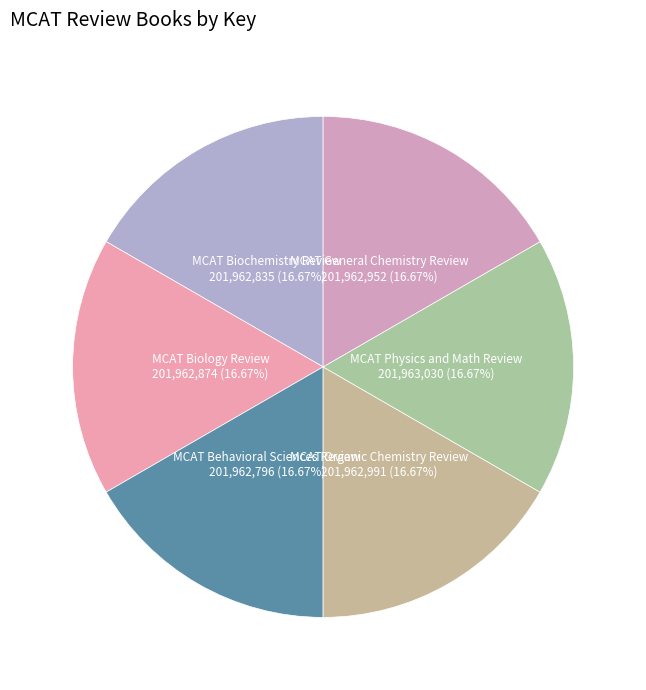

Rank the categories by value from highest to lowest.

MCAT Physics and Math Review, MCAT Organic Chemistry Review, MCAT General Chemistry Review, MCAT Biology Review, MCAT Biochemistry Review, MCAT Behavioral Sciences Review